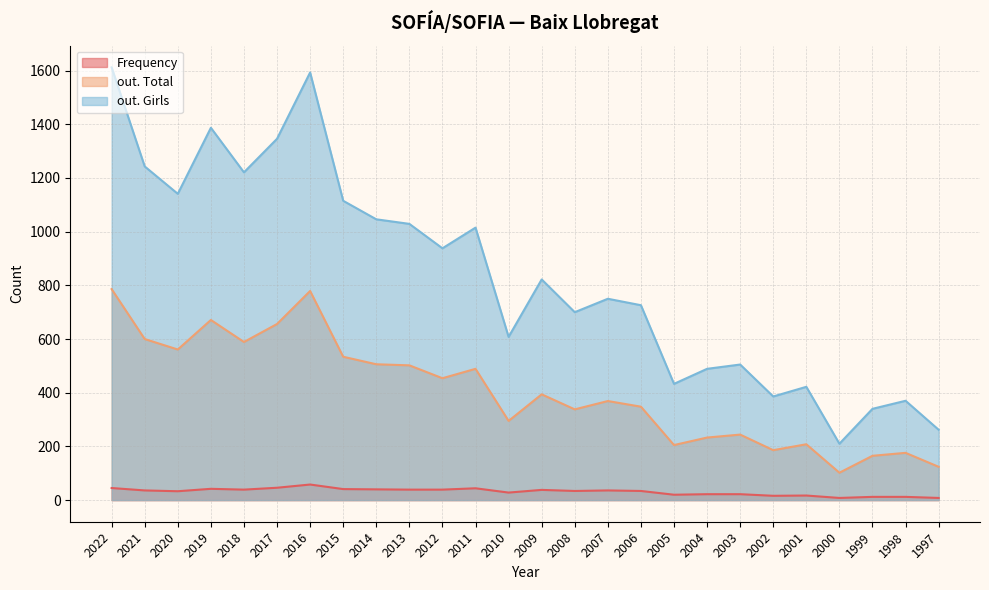

What is the difference between the maximum and minimum values in the Frequency series?

50